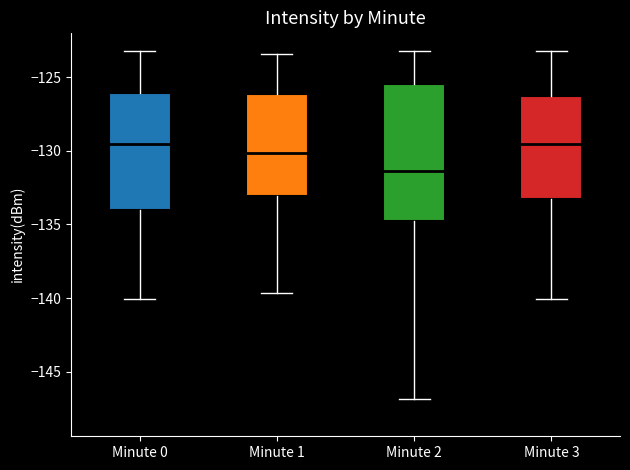

Where does the median line of the box for Minute 2 sit on the y-axis? The values are not printed on the chart, so give them approximately, as read against the axis.

-131.5